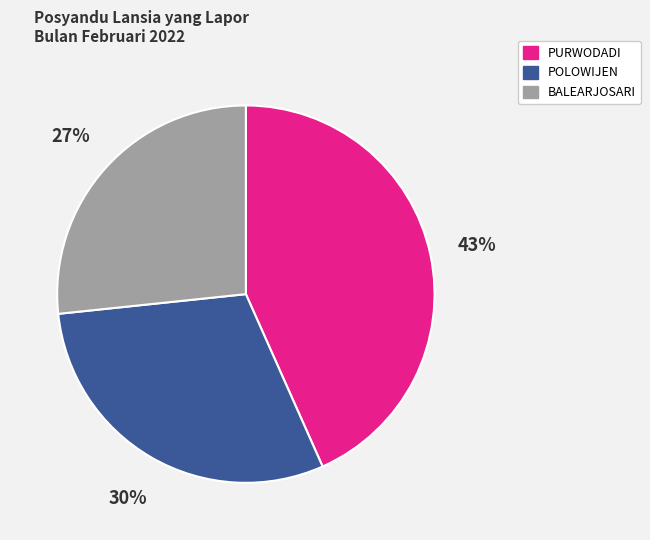

How many segments does this pie chart have?

3